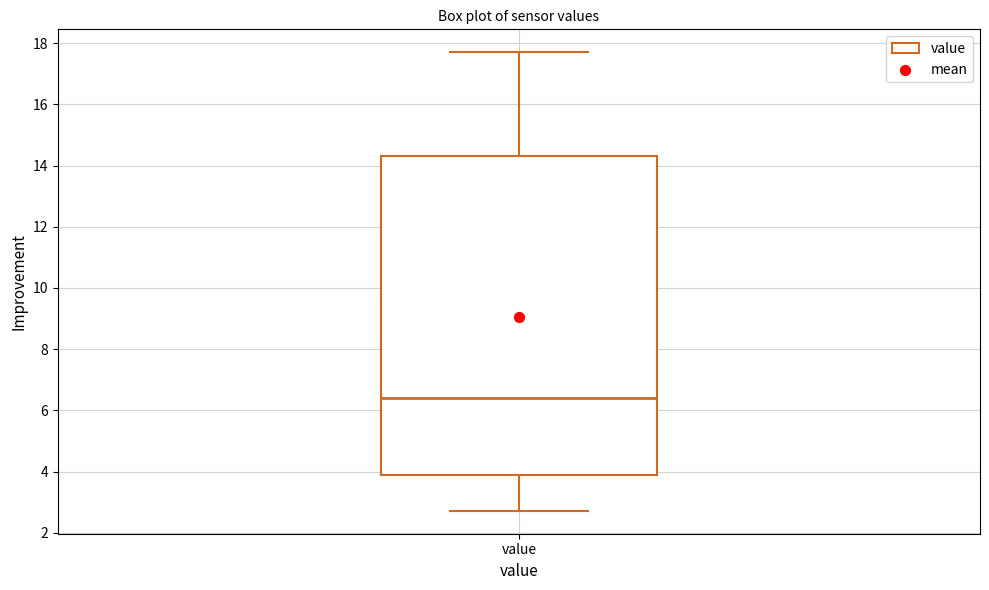

Where does the upper whisker of the box for value end on the y-axis? The values are not printed on the chart, so give them approximately, as read against the axis.

17.8